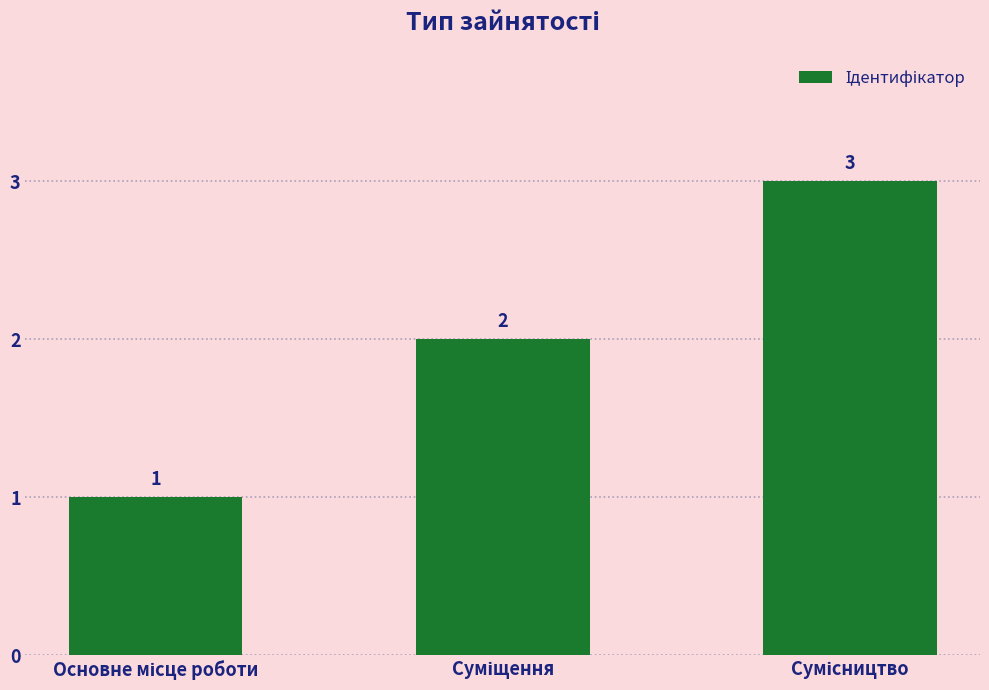

What is the value of the 1st bar from the left?

1